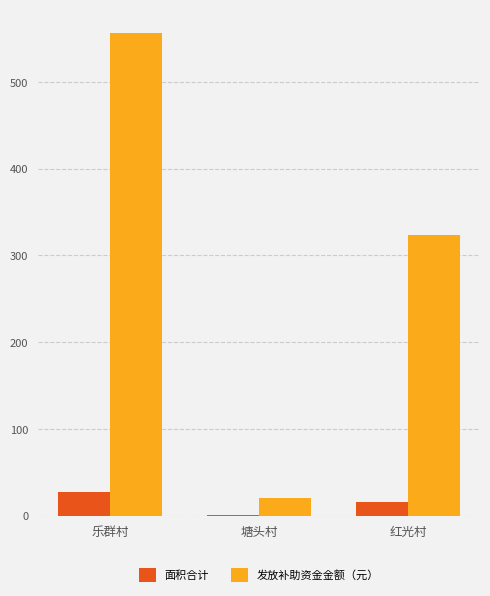

Is it true that 发放补助资金金额（元） equals 556.0 at 乐群村?

True